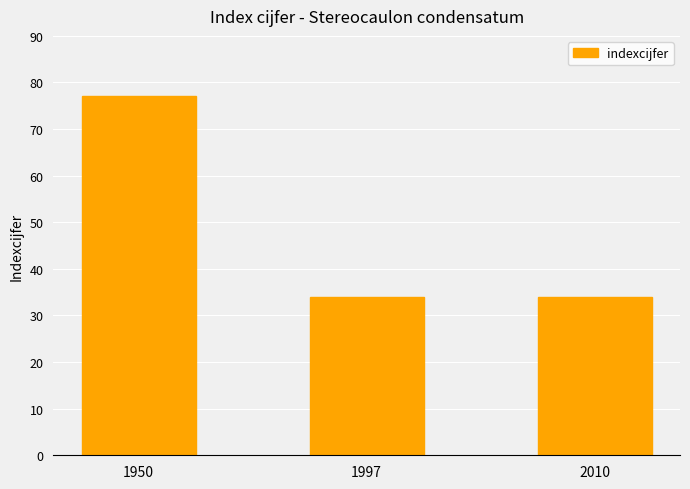

True or false: the data shows 77 at 1950.

True